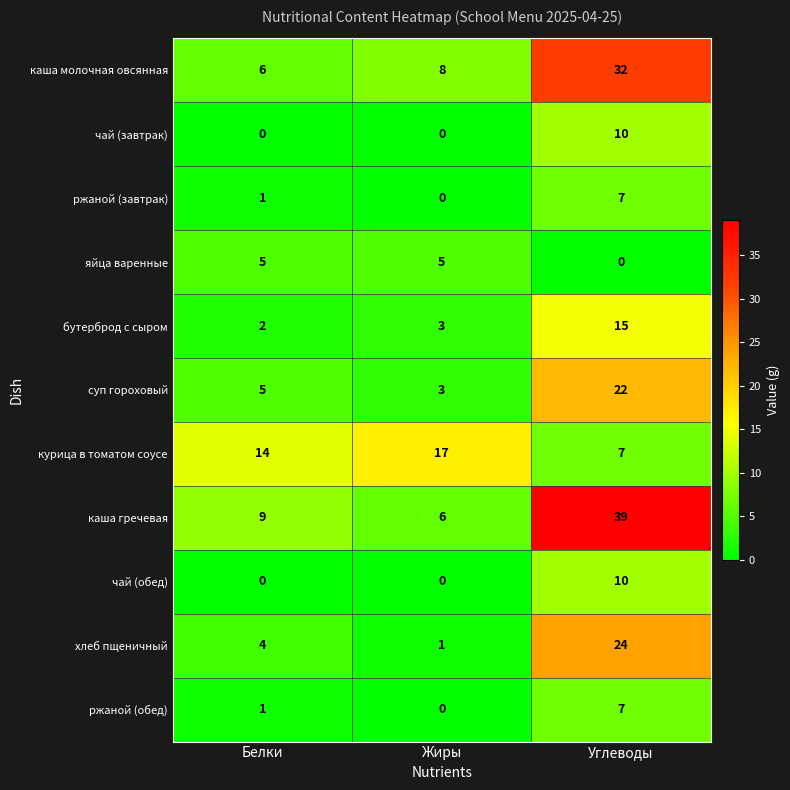

What is the maximum value shown in the chart?

39